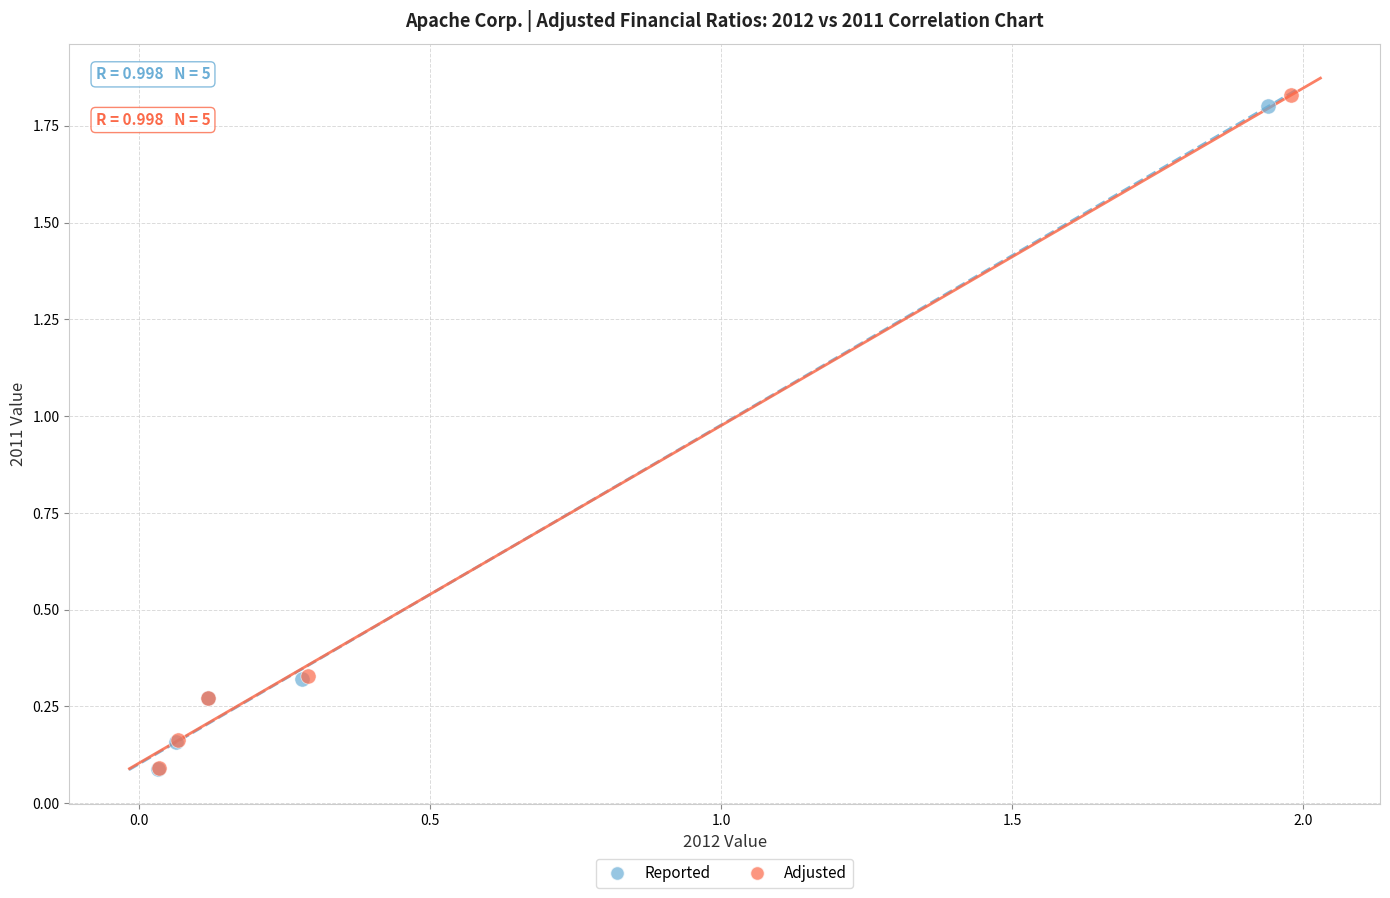

Which series has the largest Y range (max minus min)?

Adjusted